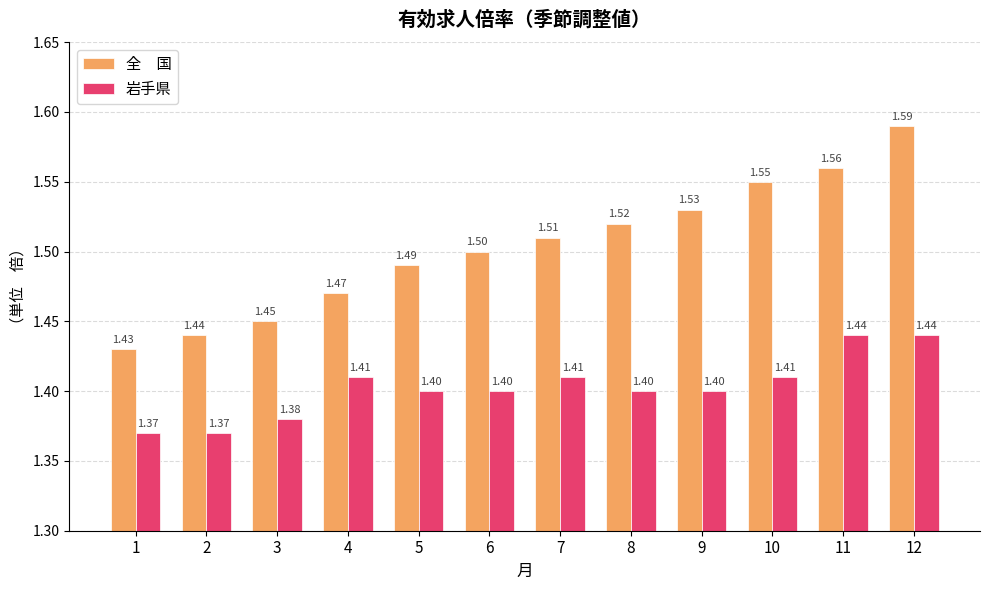

Are the bars grouped side by side (vs. stacked)?

Yes